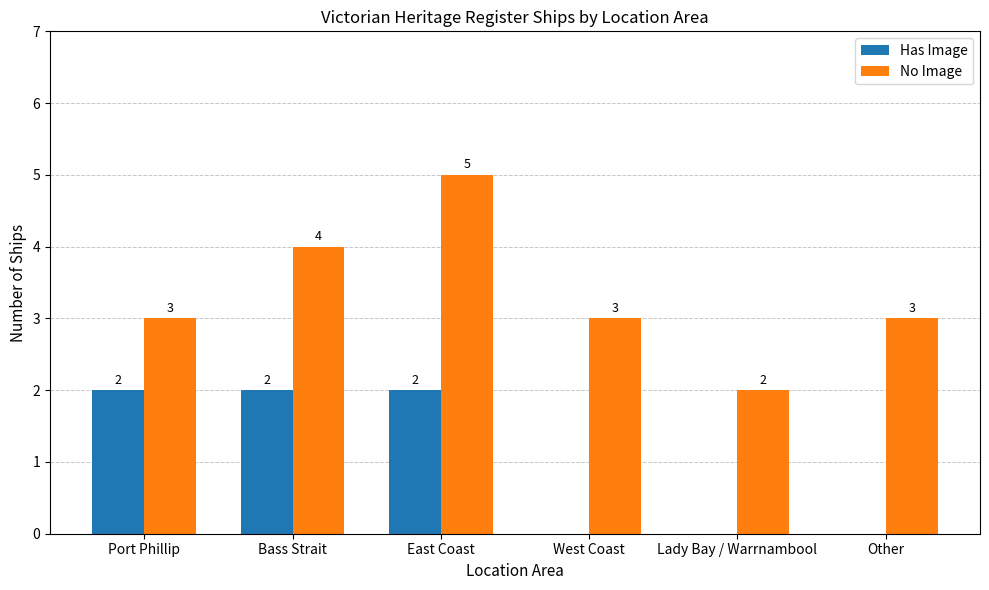

The No Image series shows 3 at Other. True or false?

True